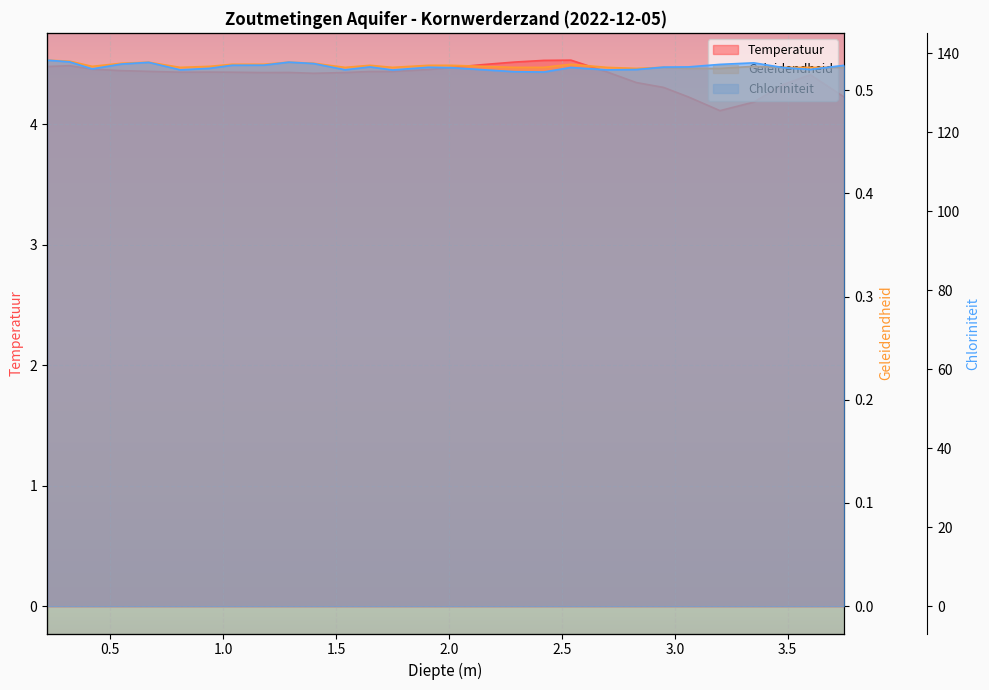

What is the highest value of the Temperatuur series?

4.5